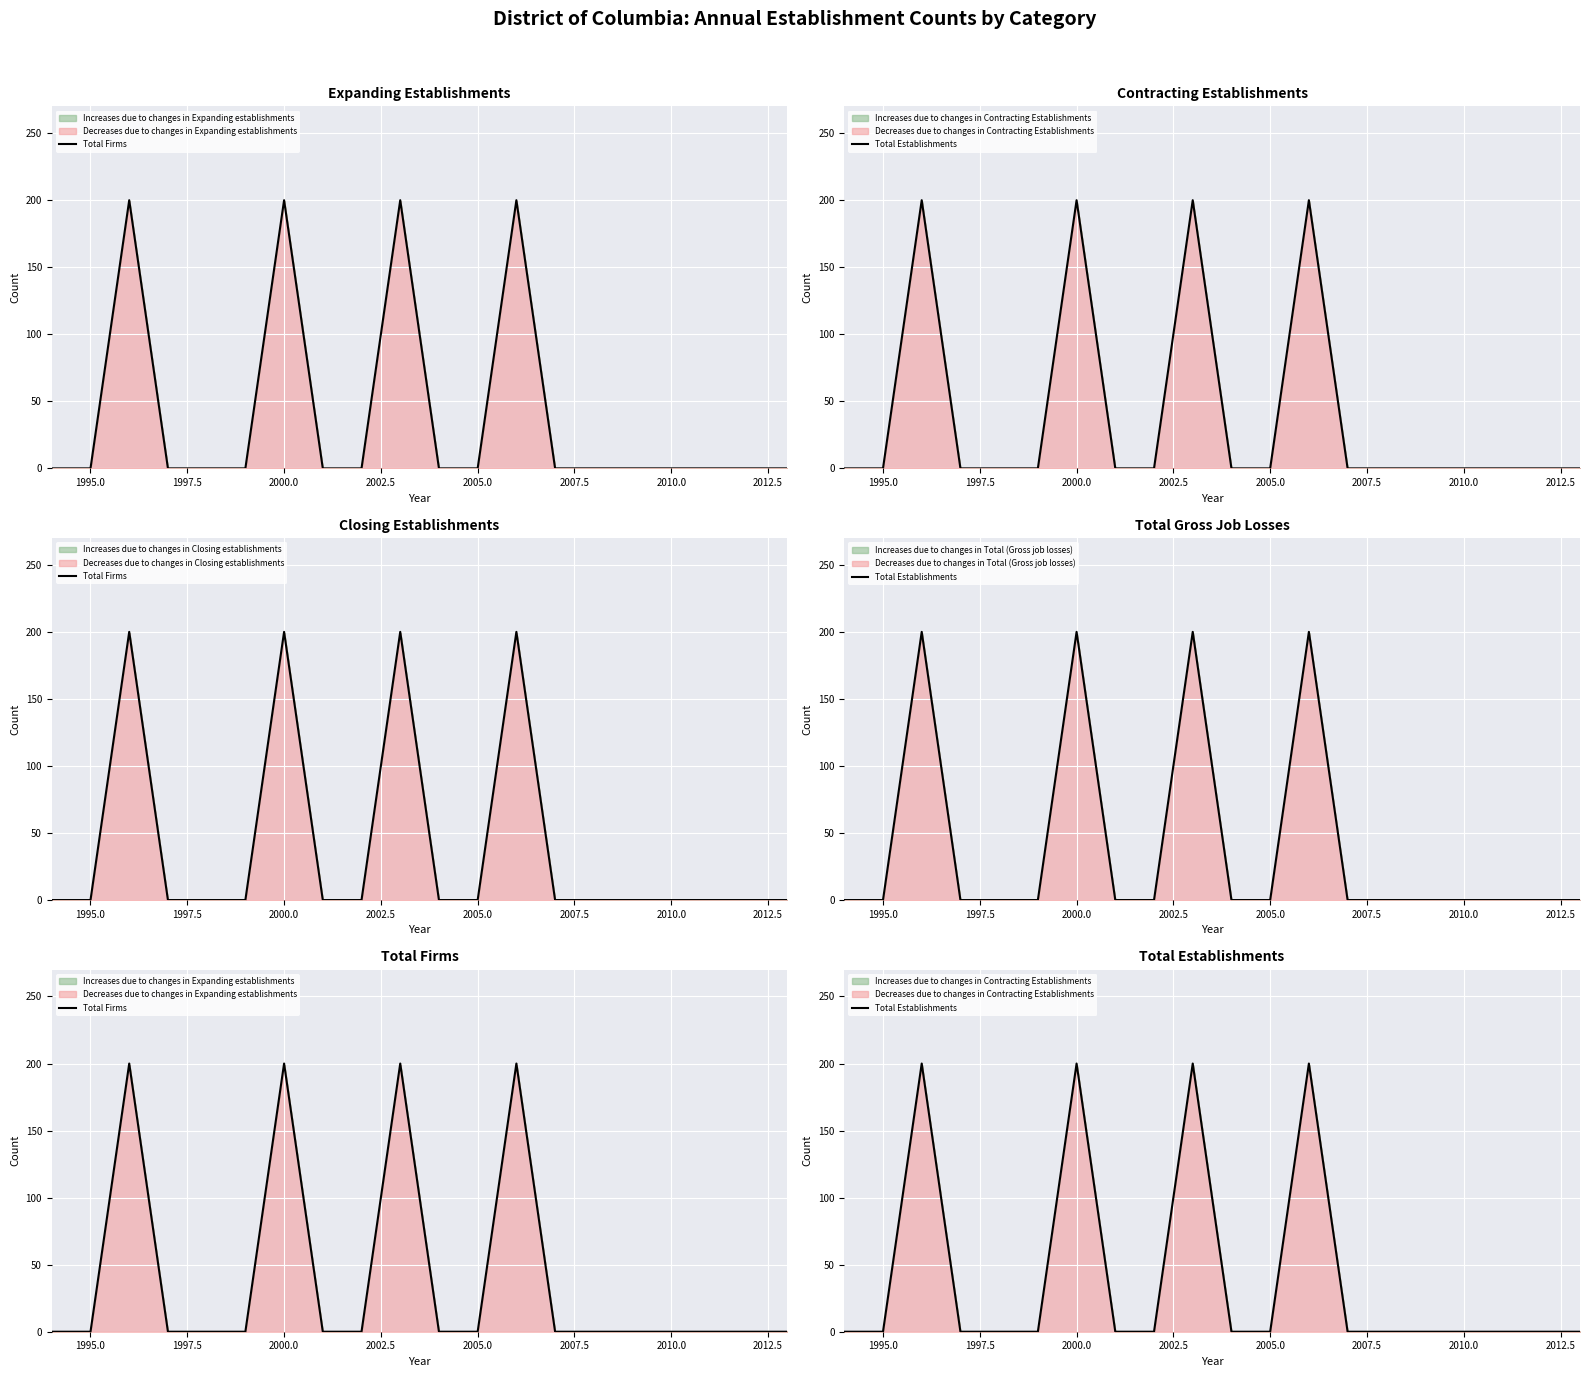

At how many categories does at least one series exceed 54?

4